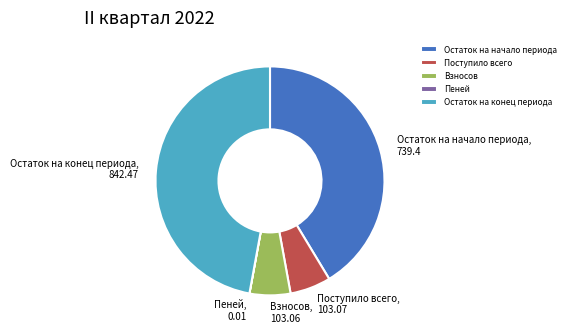

Is there a majority slice in this chart?

No